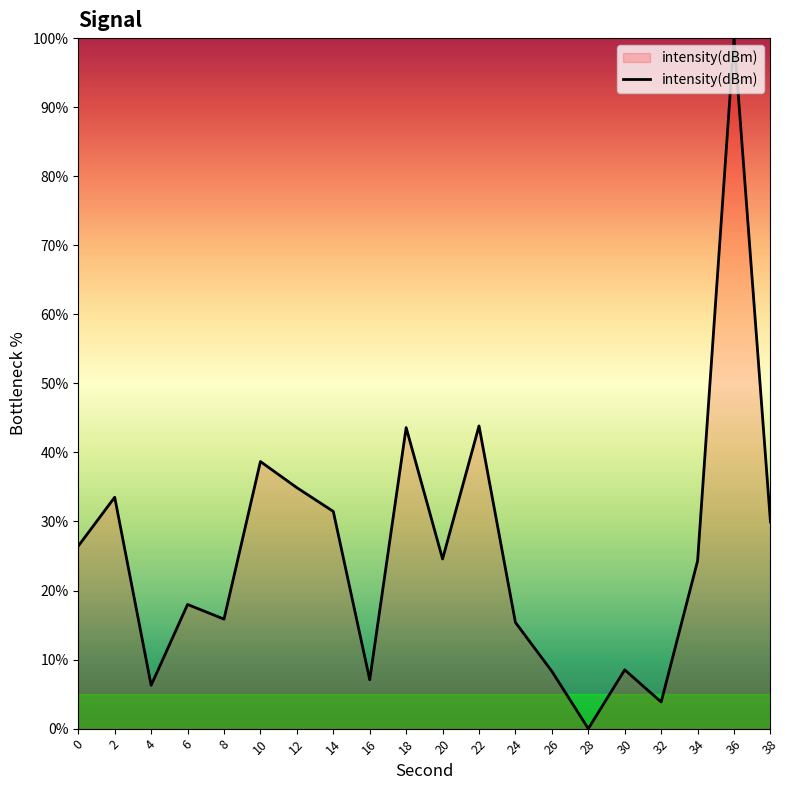

True or false: the data shows 33.5 at 2.

True